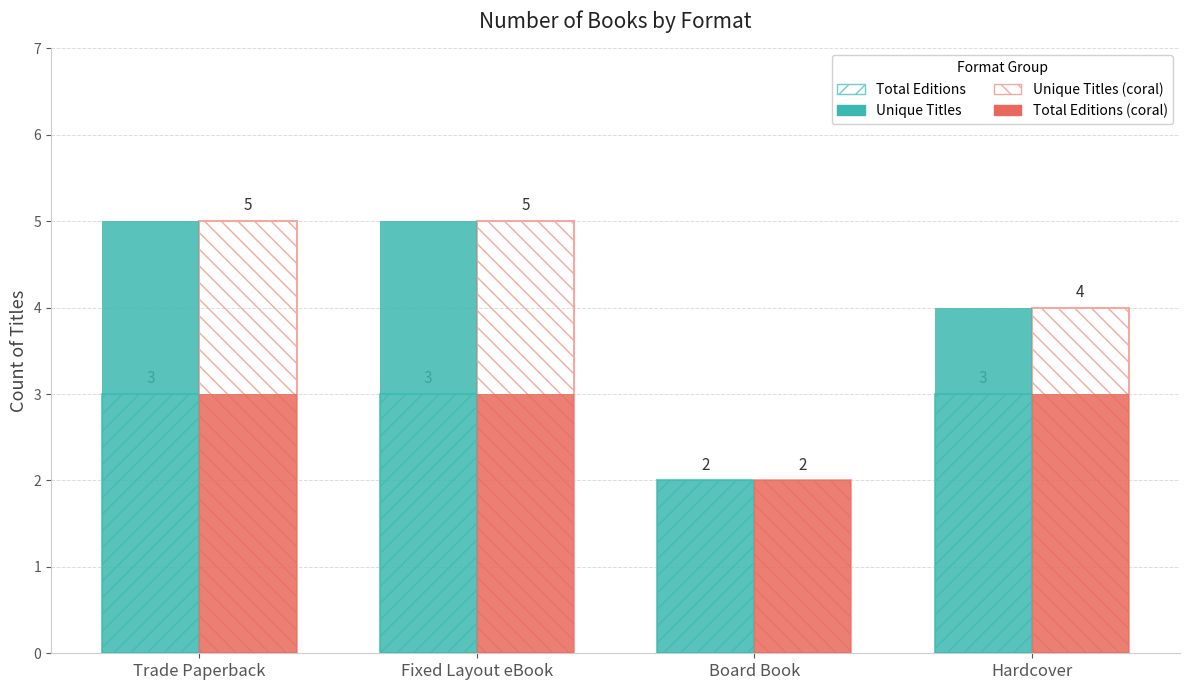

How many bars are there in each group?

4